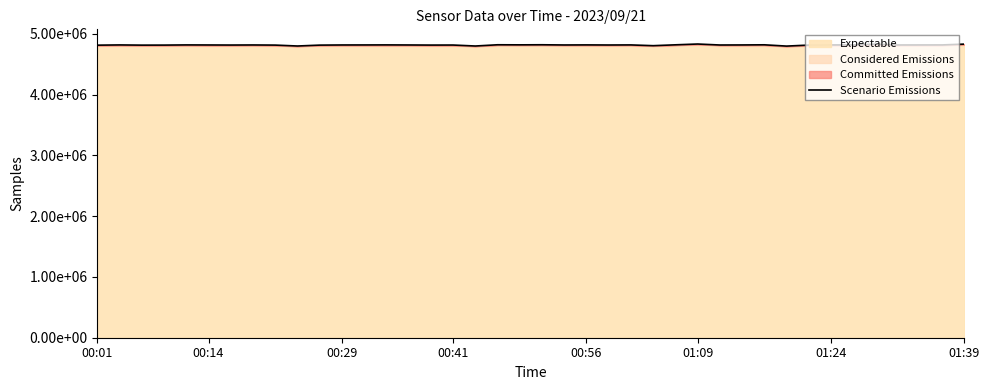

What value does the data have at 00:56?

4815829.5